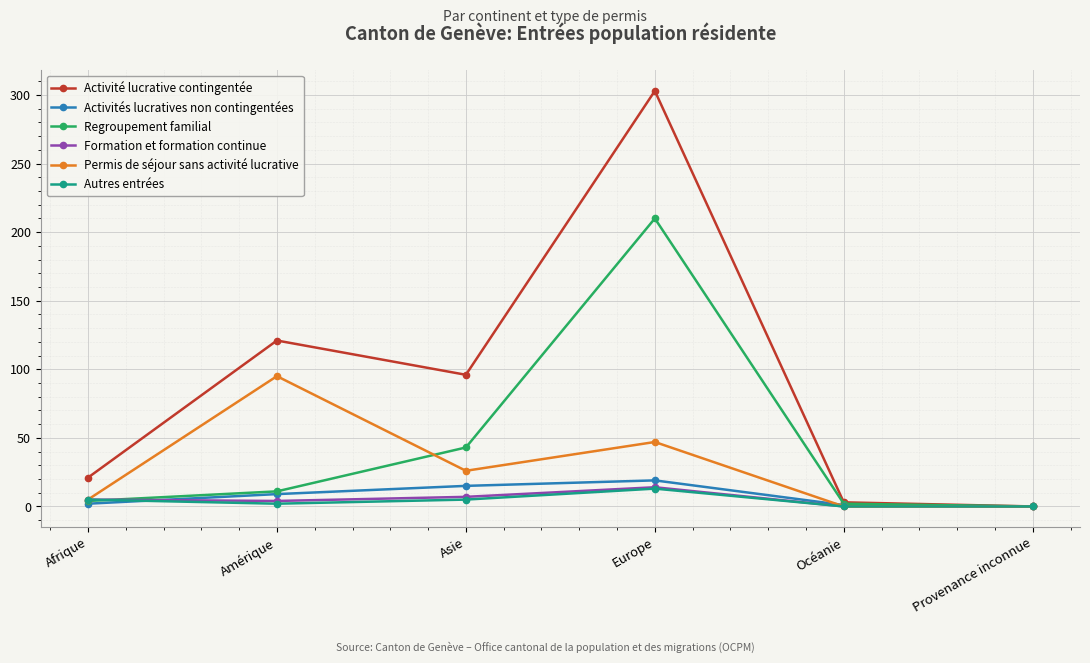

Is it true that Autres entrées equals 13 at Europe?

True